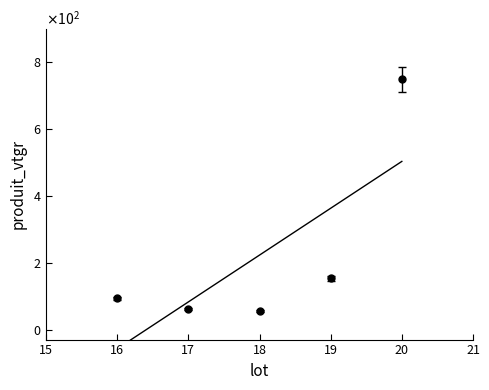

What is the maximum value shown in the chart?

747.5